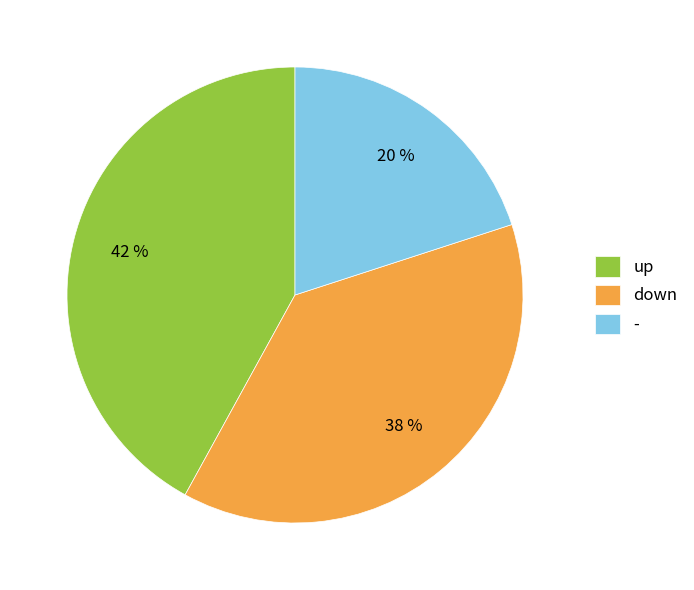

Does down account for over 50% of the chart?

No